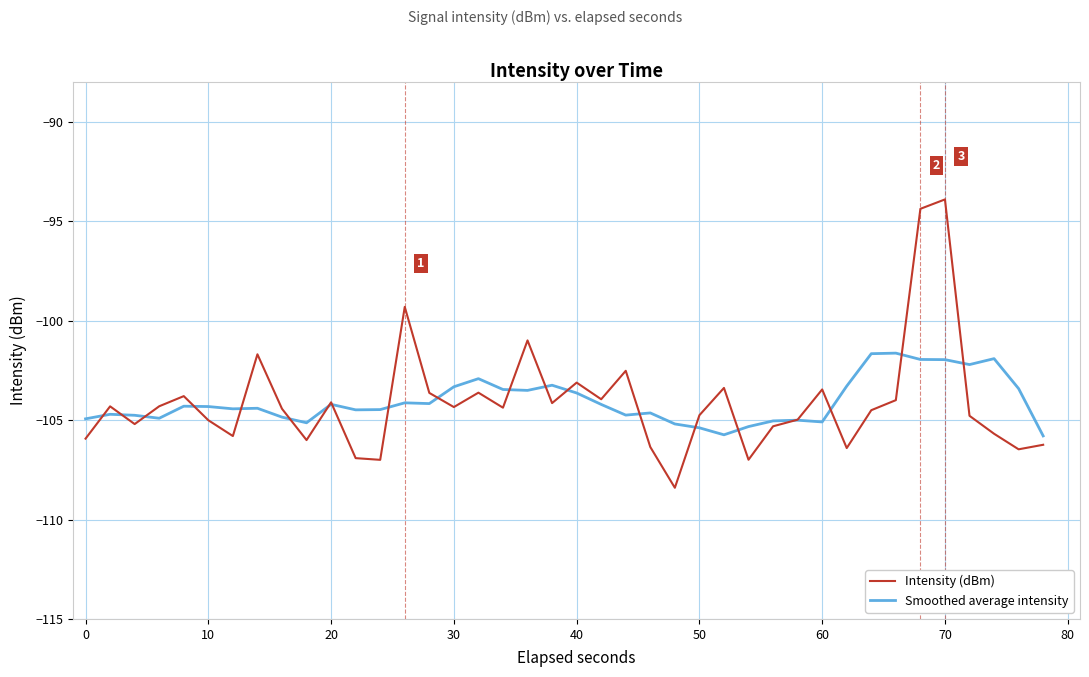

What is the average value of the Intensity (dBm) series?

-104.1